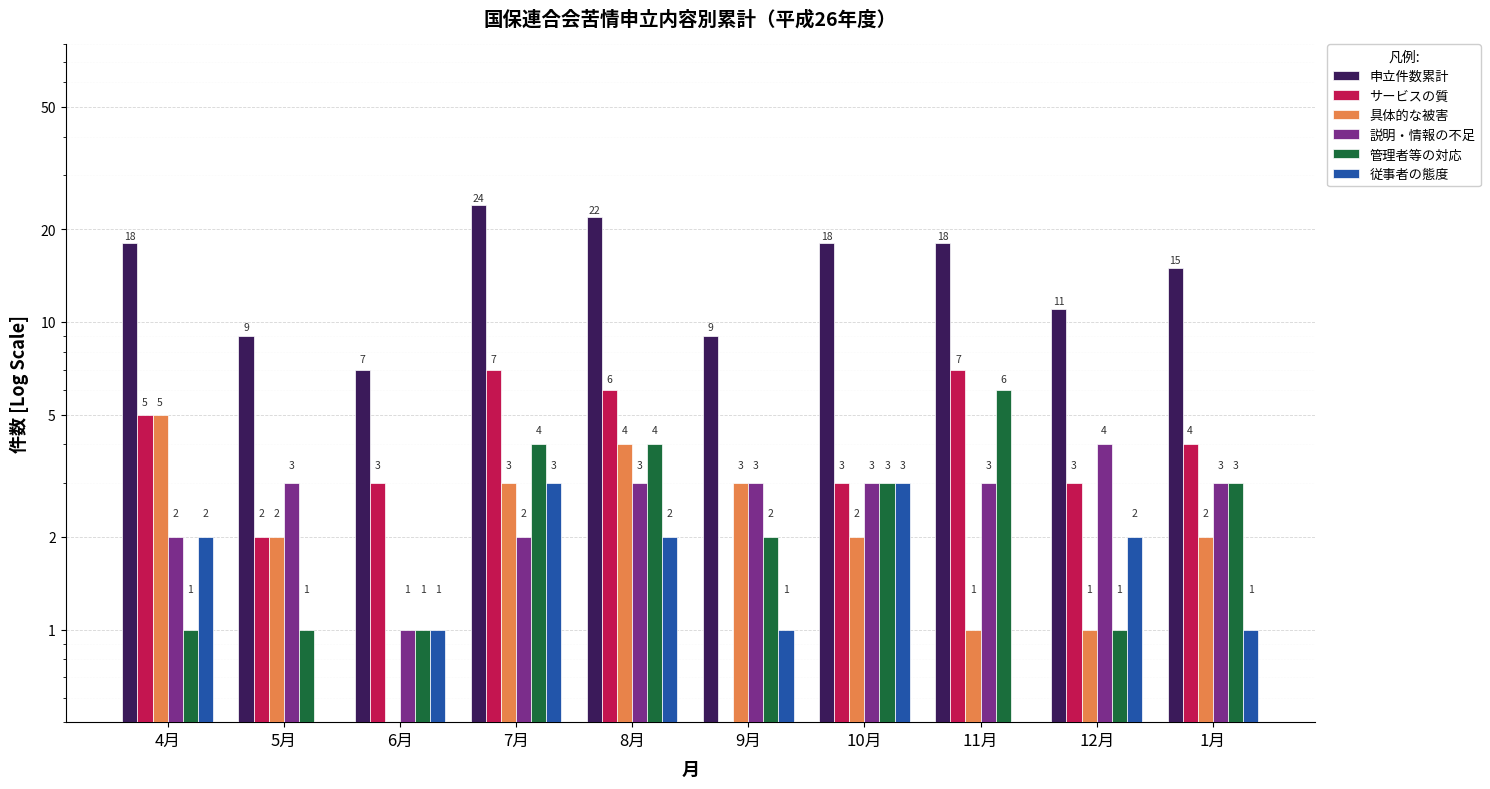

Where is 説明・情報の不足 nearest to the value 2?

4月